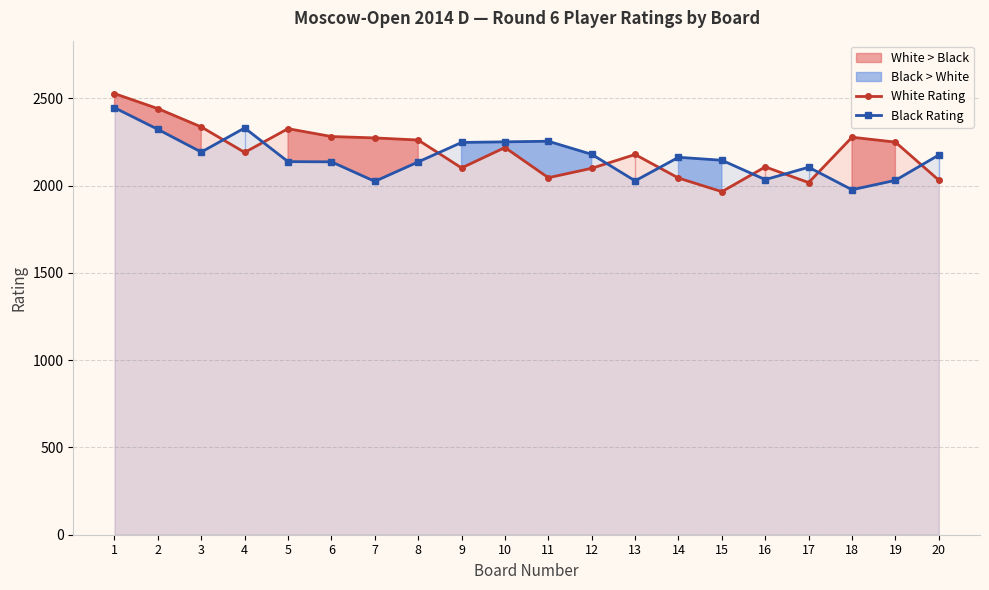

Between which two adjacent categories do White Rating and Black Rating first intersect?

3 and 4